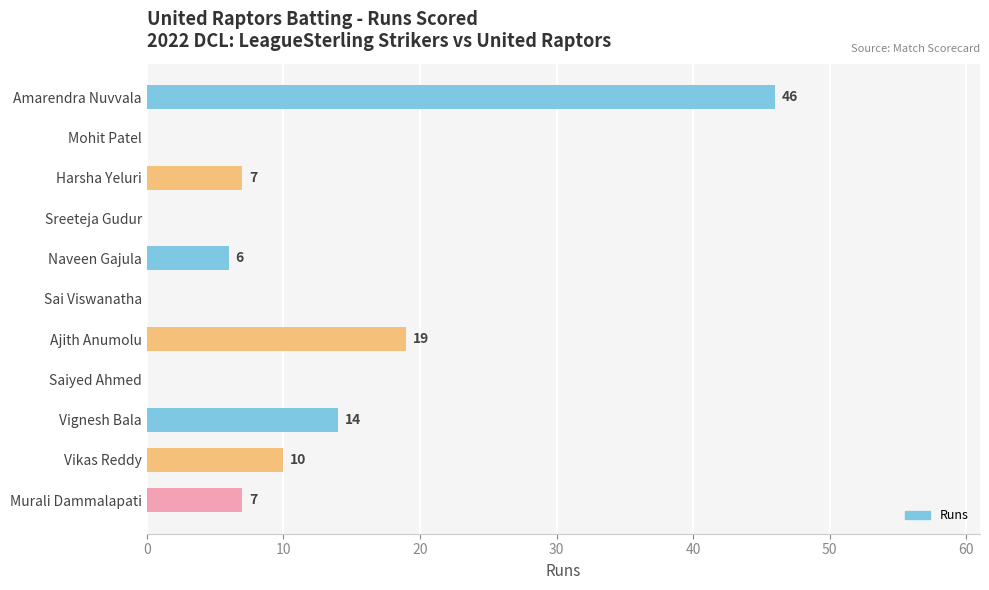

Reading bottom to top, extract all data points from this chart.

Murali Dammalapati=7	Vikas Reddy=10	Vignesh Bala=14	Saiyed Ahmed=0	Ajith Anumolu=19	Sai Viswanatha=0	Naveen Gajula=6	Sreeteja Gudur=0	Harsha Yeluri=7	Mohit Patel=0	Amarendra Nuvvala=46